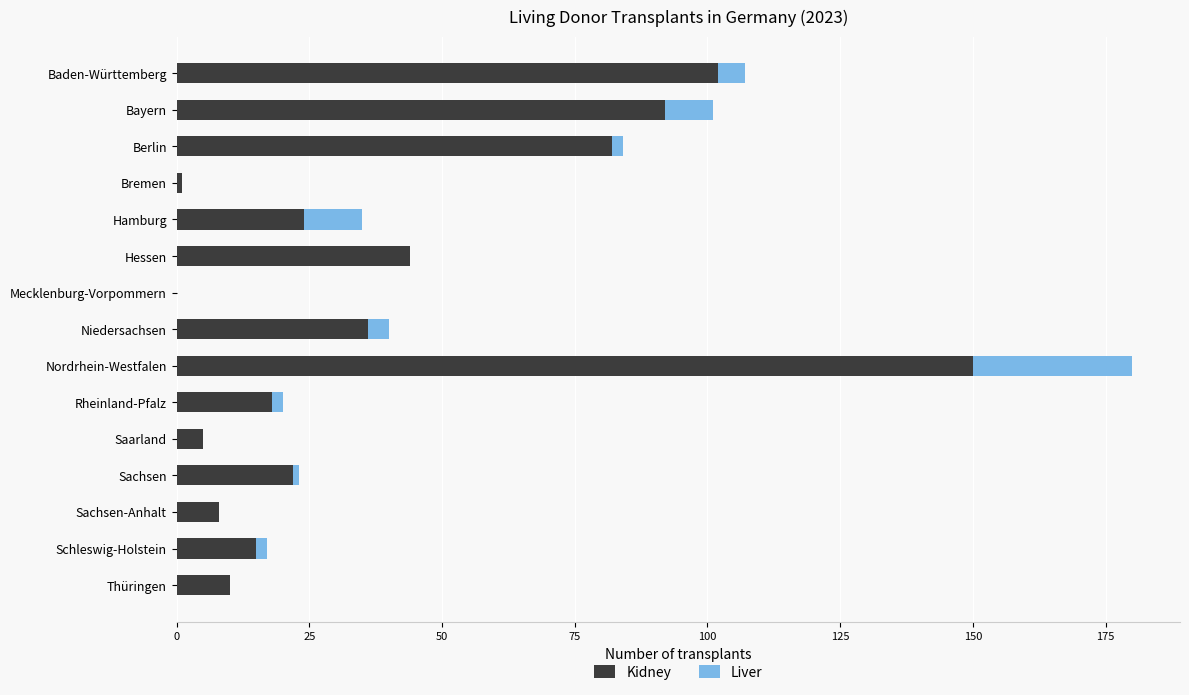

Which category has the highest value in the Kidney series?

Nordrhein-Westfalen